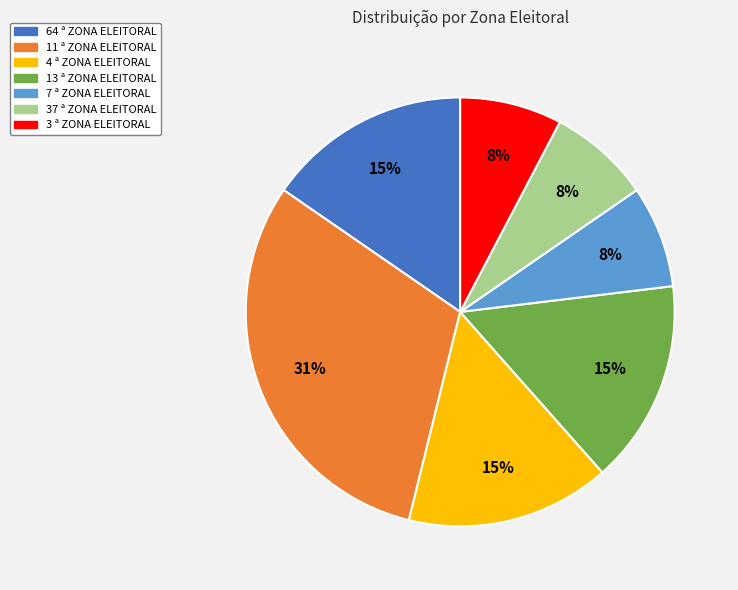

Combined, do 37 ª ZONA ELEITORAL and 13 ª ZONA ELEITORAL account for over 50%?

No